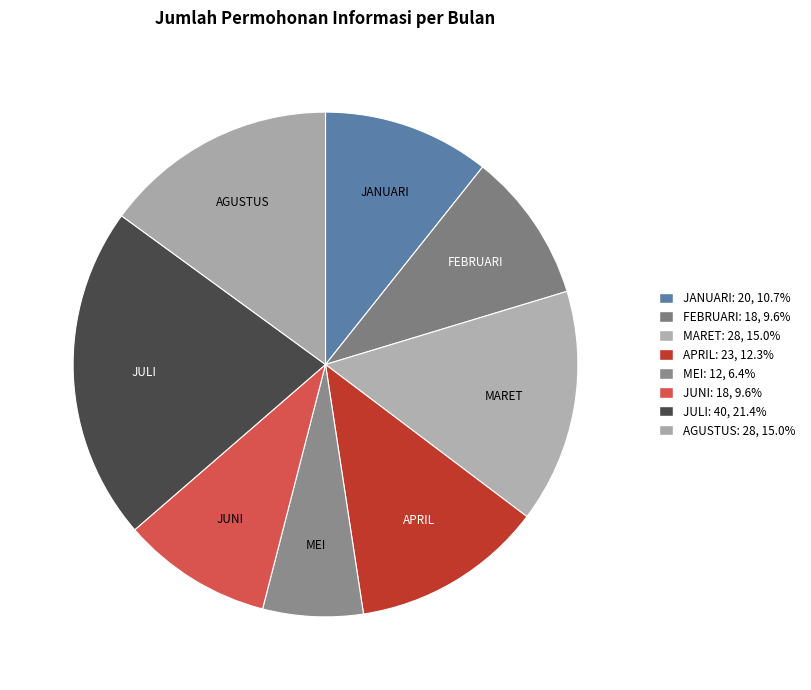

Which slice is the largest?

JULI